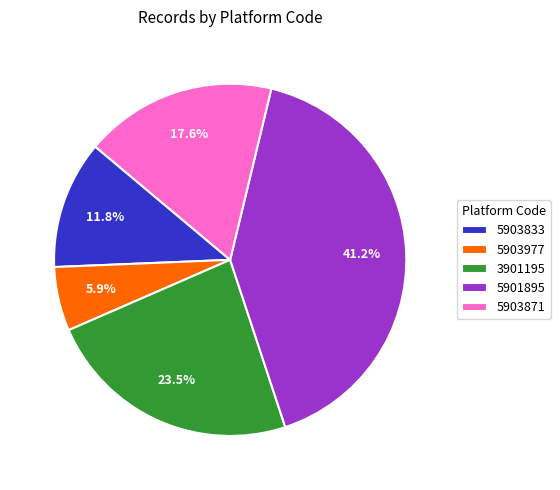

Is there any slice that represents more than half of the pie?

No